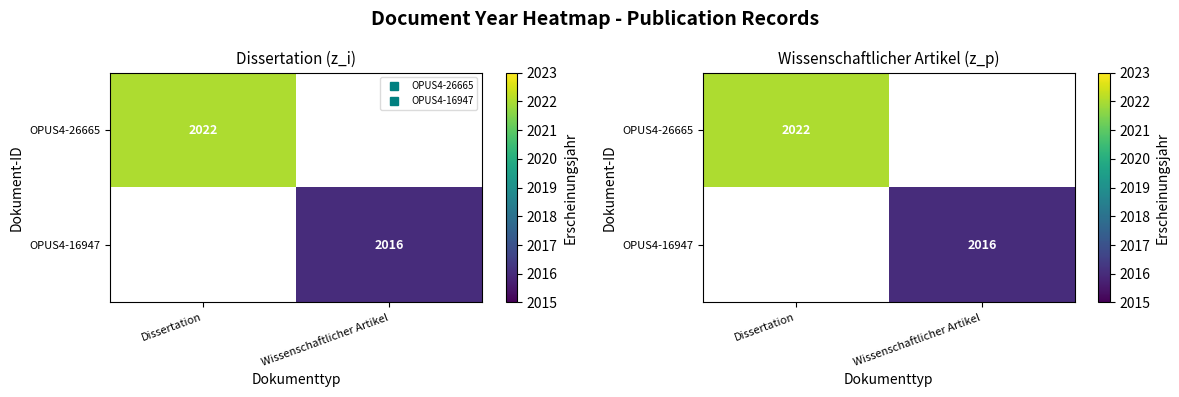

At which label does OPUS4-16947 reach its peak?

Dissertation